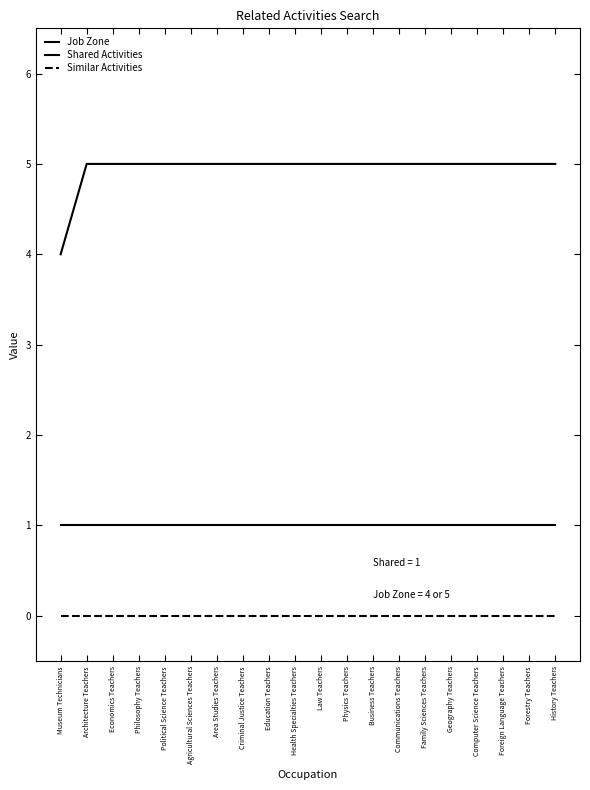

At Family Sciences Teachers, list the series in order from largest to smallest.

Job Zone, Shared Activities, Similar Activities